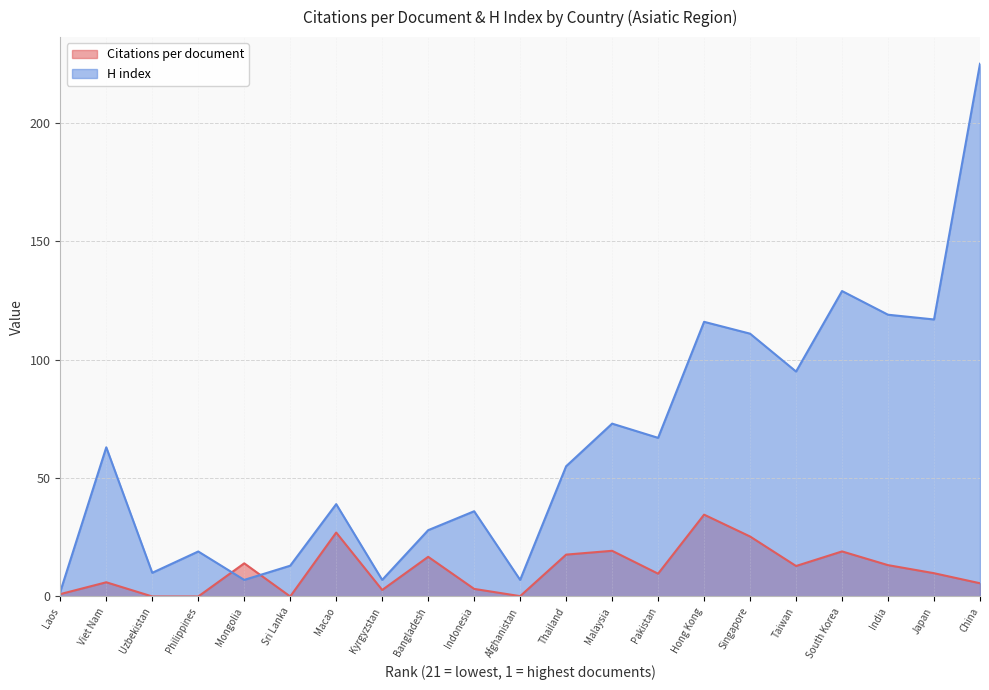

Between Laos and South Korea, which series saw the biggest shift?

H index